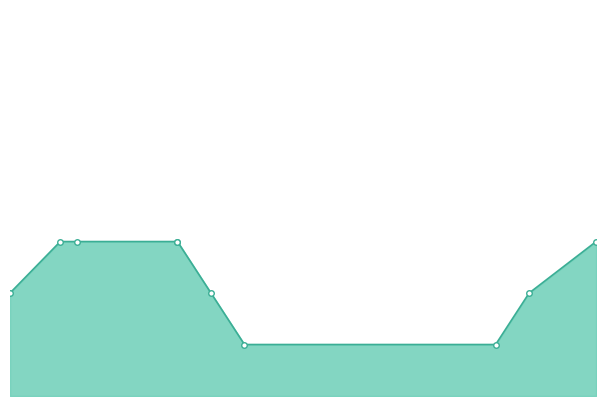

What is the average value?

2